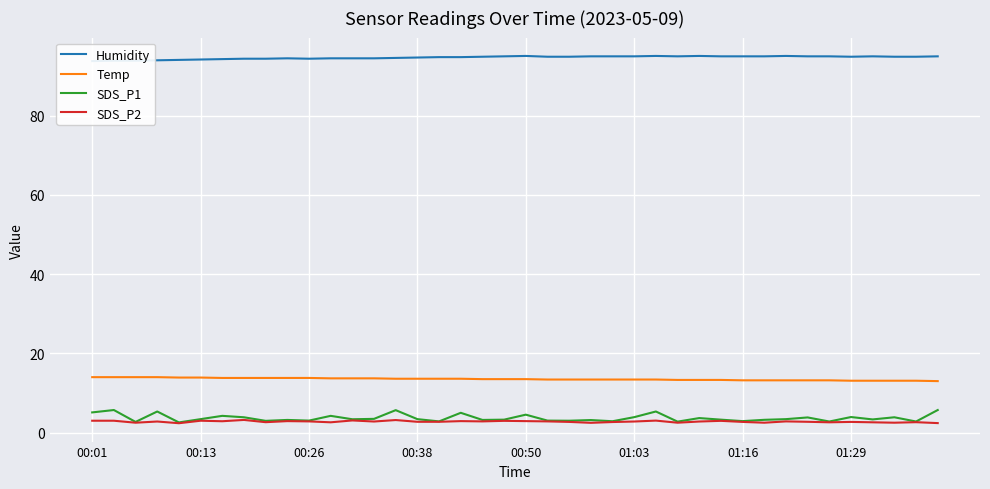

What is the lowest value of the SDS_P2 series?

2.4